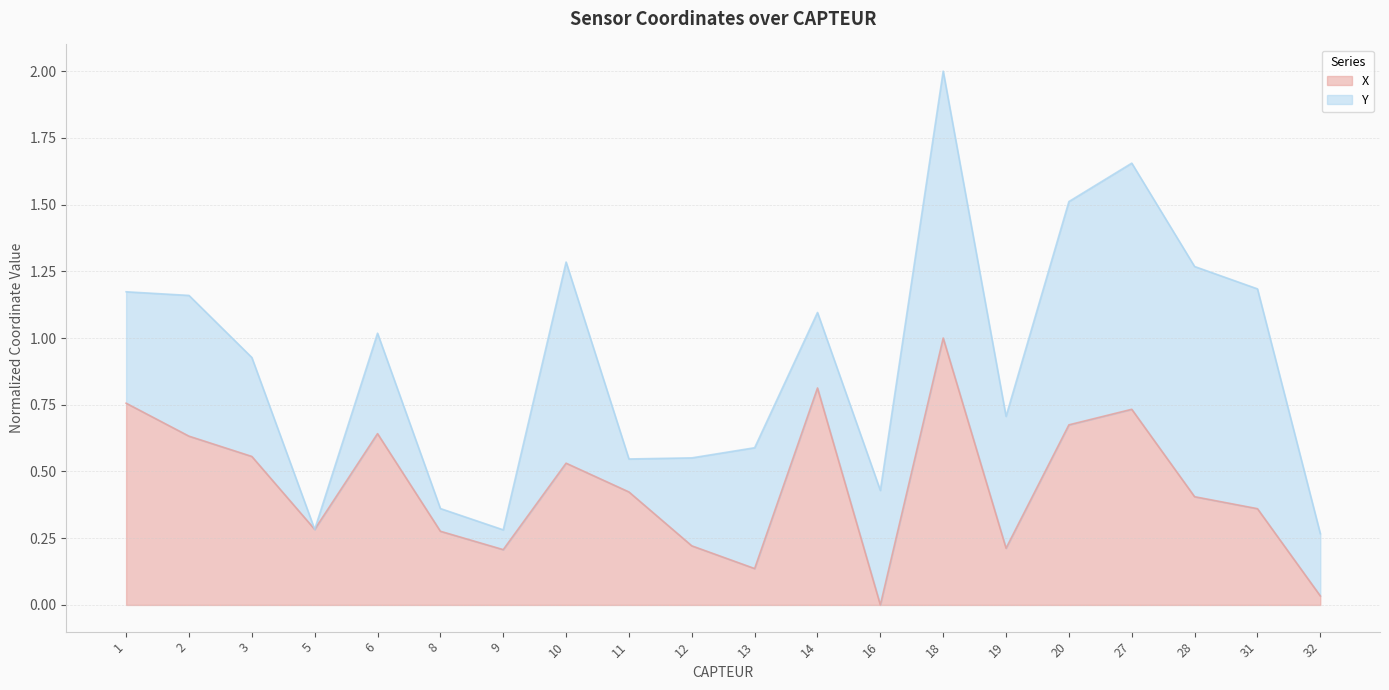

At which category does the data reach its first local valley?

5